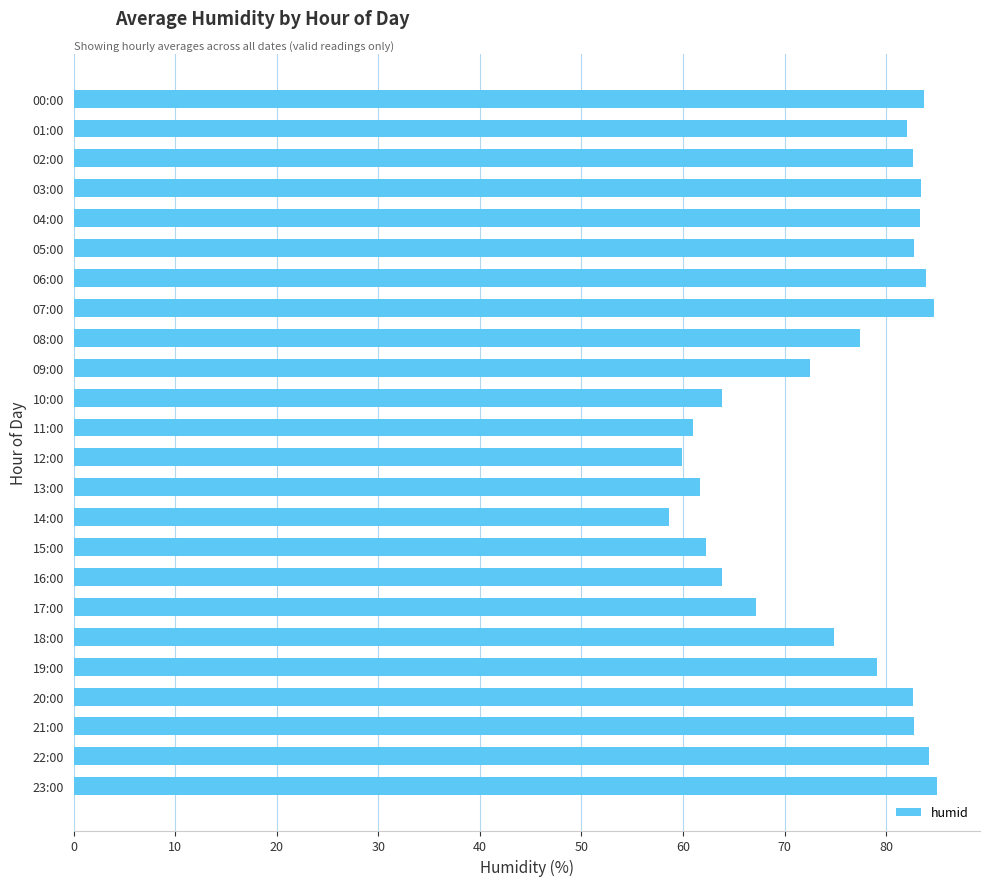

What is the greatest value displayed?

85.0